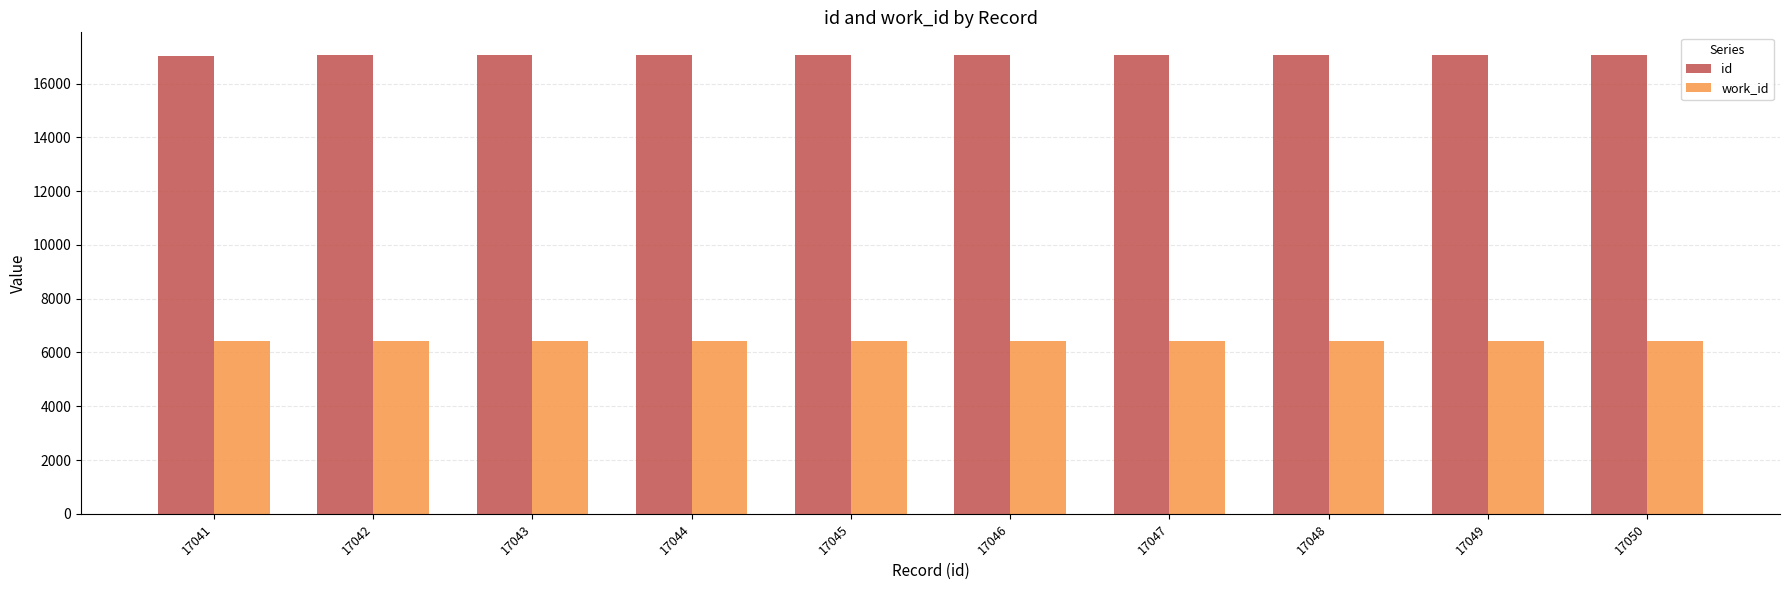

At how many categories does at least one series exceed 11615?

10